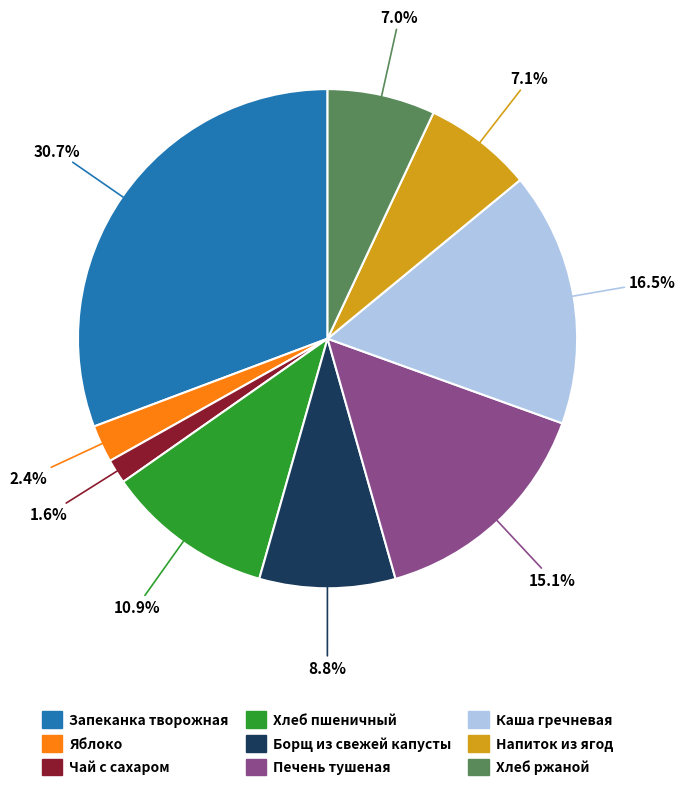

Does Напиток из ягод account for over 50% of the chart?

No